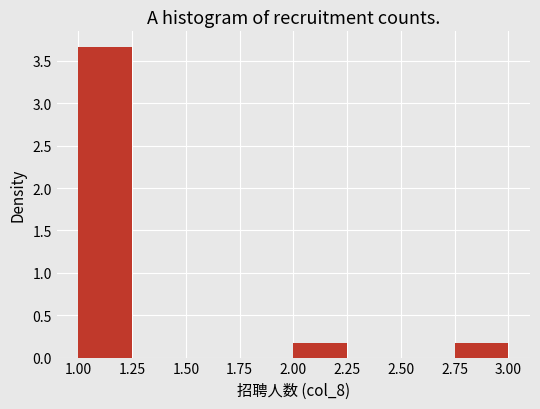

Which range on the x-axis has the tallest bar?

1.00 to 1.25